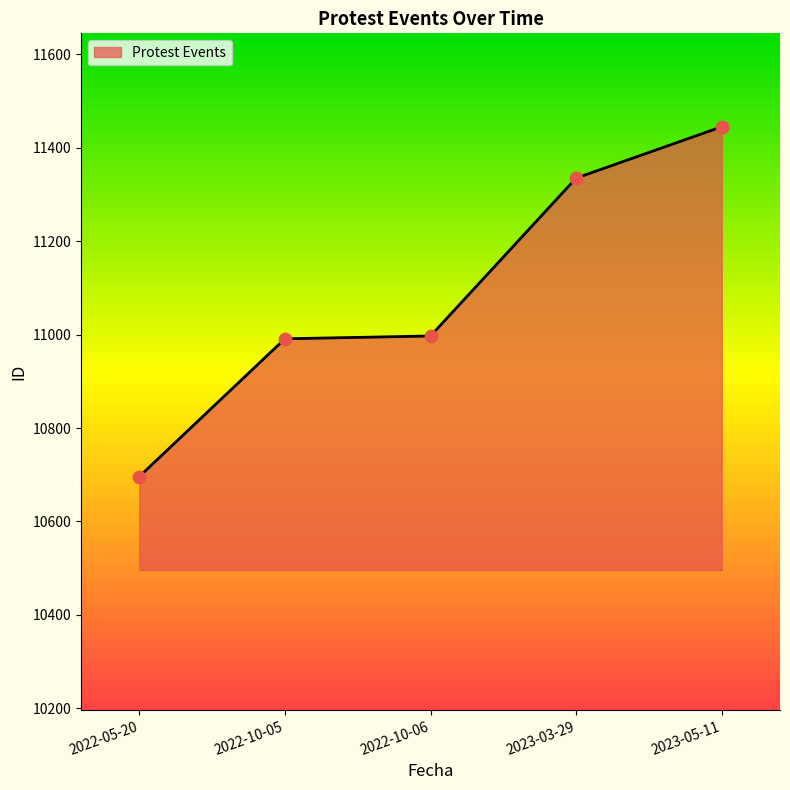

What is the ratio of the value at 2022-05-20 to the value at 2023-05-11?

0.9